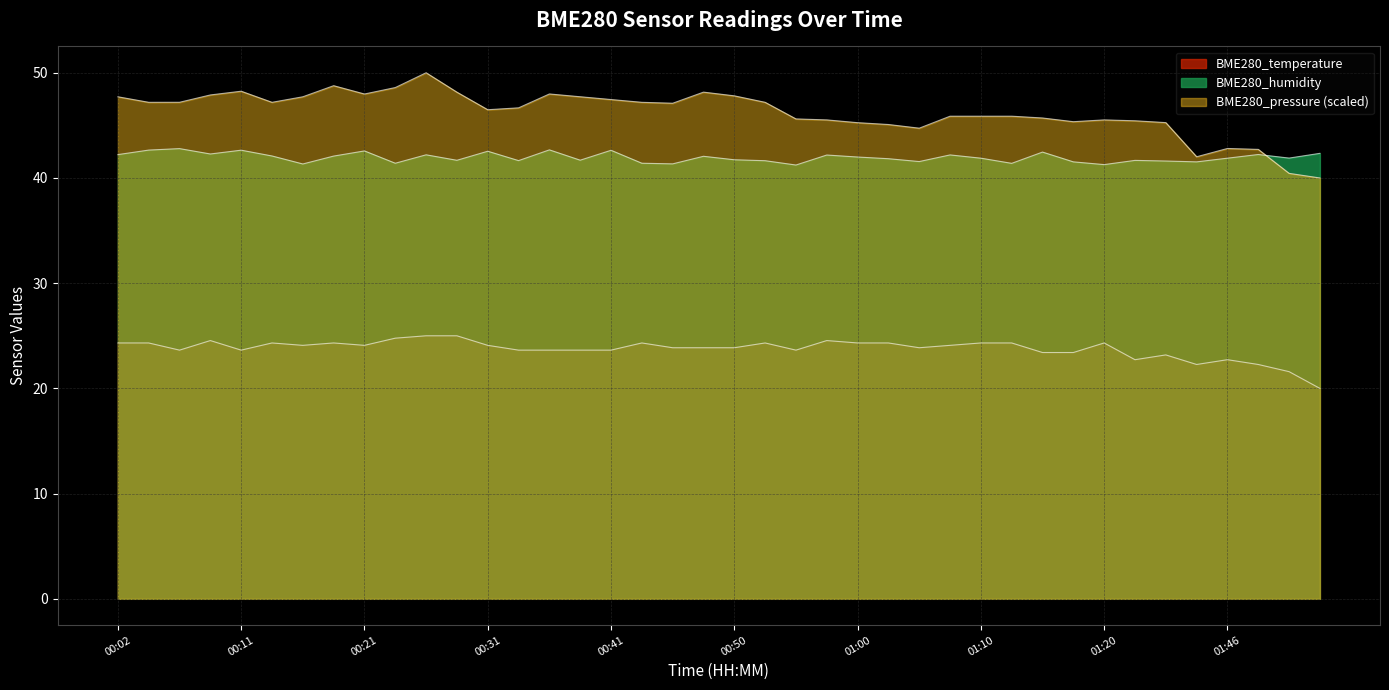

True or false: BME280_pressure has more than 1 interior local peaks.

True